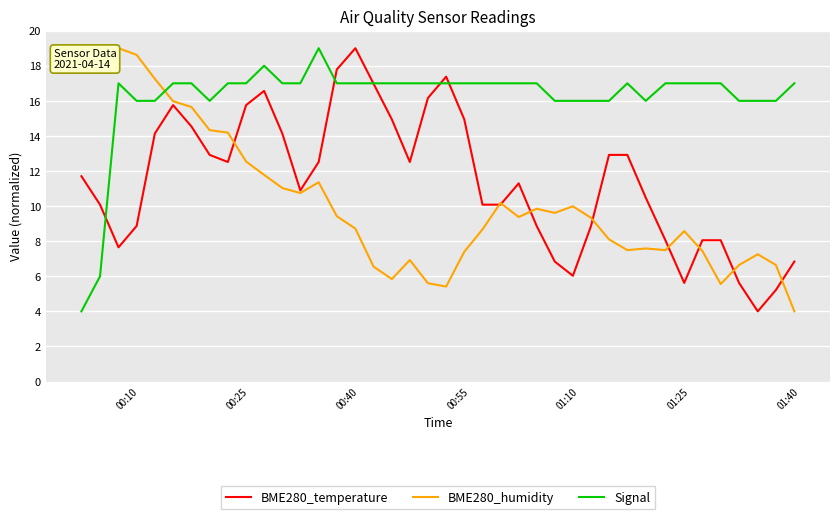

Rank the series by their average value, from lowest to highest.

BME280_humidity, BME280_temperature, Signal